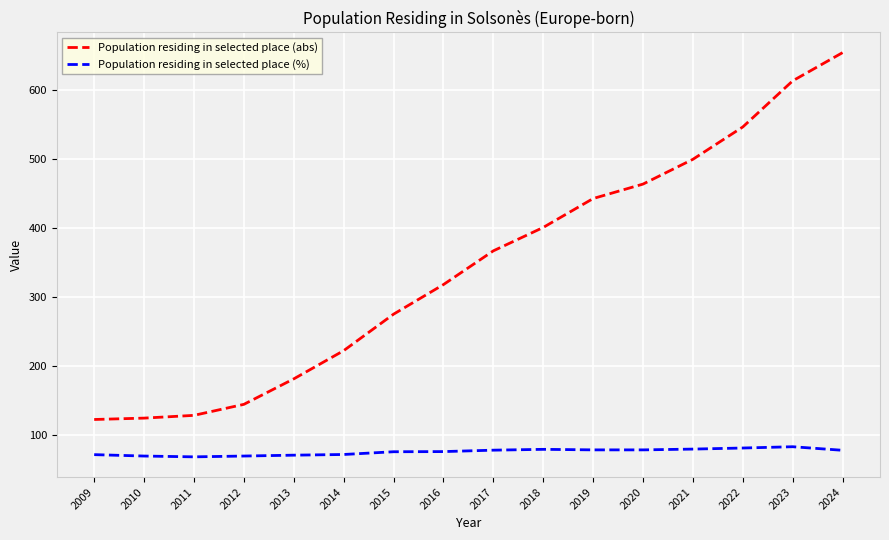

What is the minimum value for Population residing in selected place (abs)?

122.0